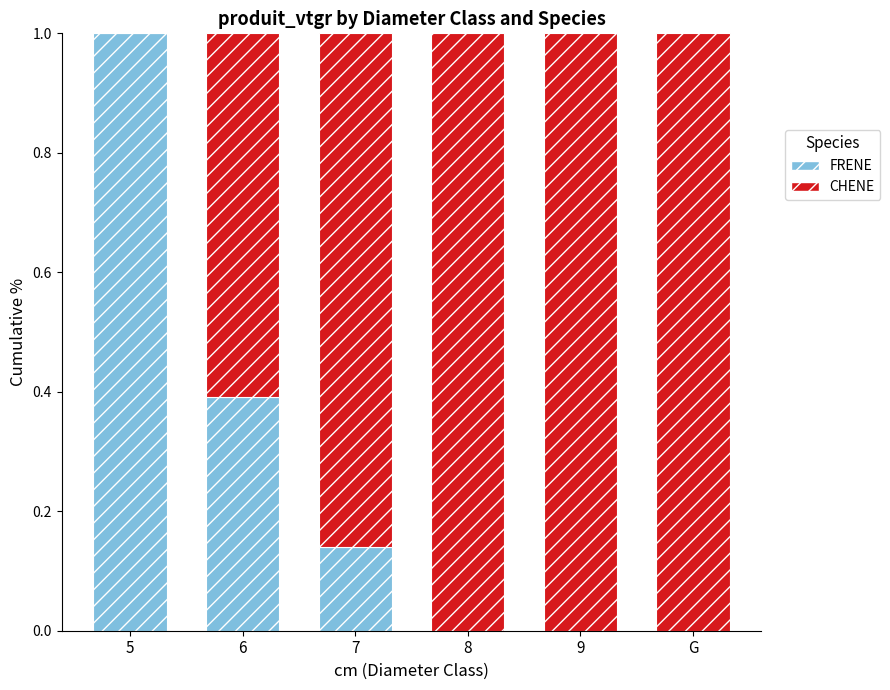

What is the total value across all series at 7?

1.0